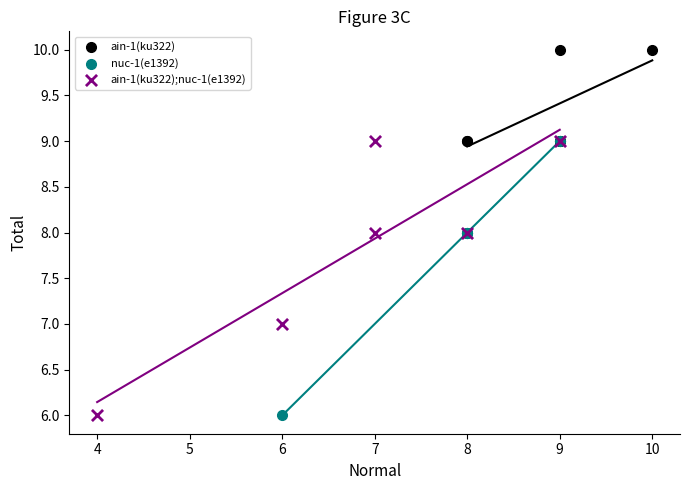

Which series contains the highest Y value?

ain-1(ku322)